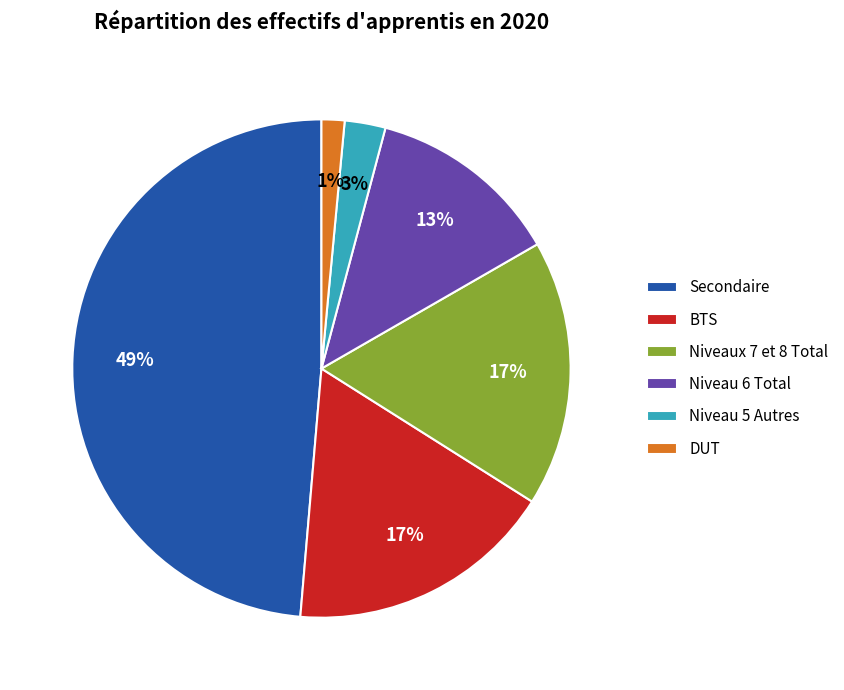

Is there a majority slice in this chart?

No